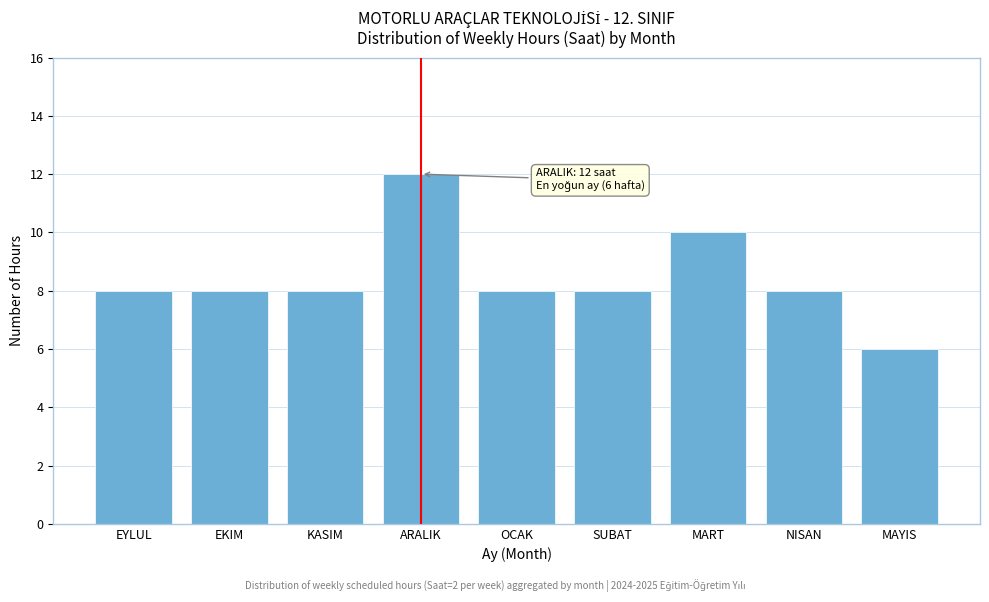

Reading left to right, transcribe all the data shown in this chart.

EYLUL=8	EKIM=8	KASIM=8	ARALIK=12	OCAK=8	SUBAT=8	MART=10	NISAN=8	MAYIS=6